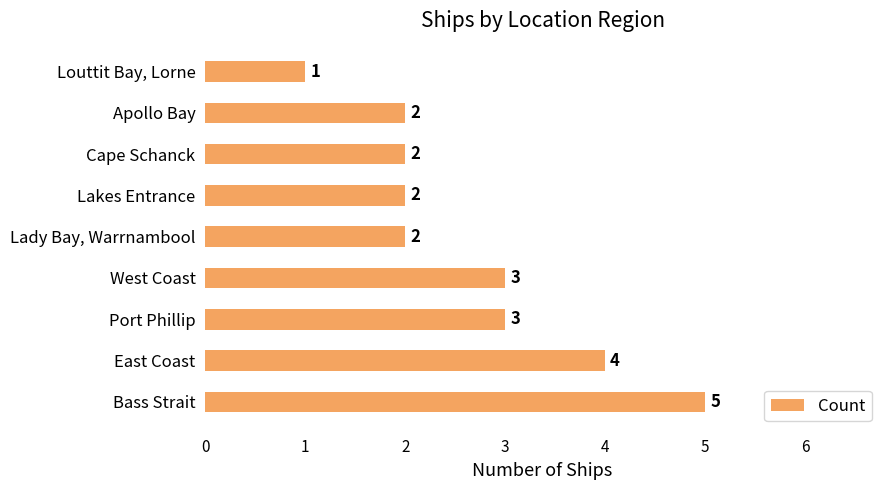

Is it true that the value at Bass Strait is 5?

True